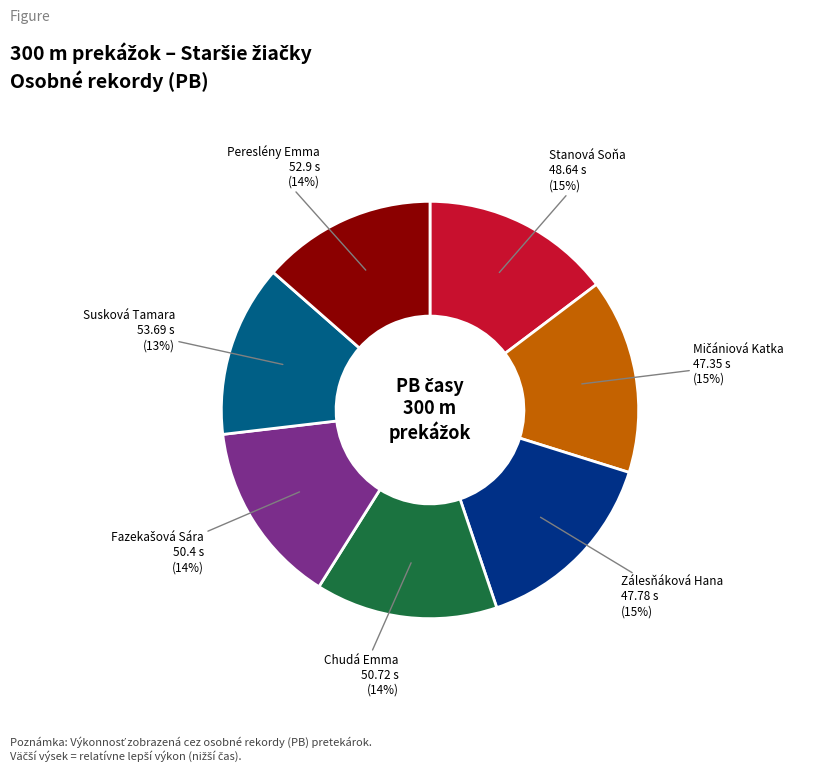

Is there any slice that represents more than half of the pie?

No